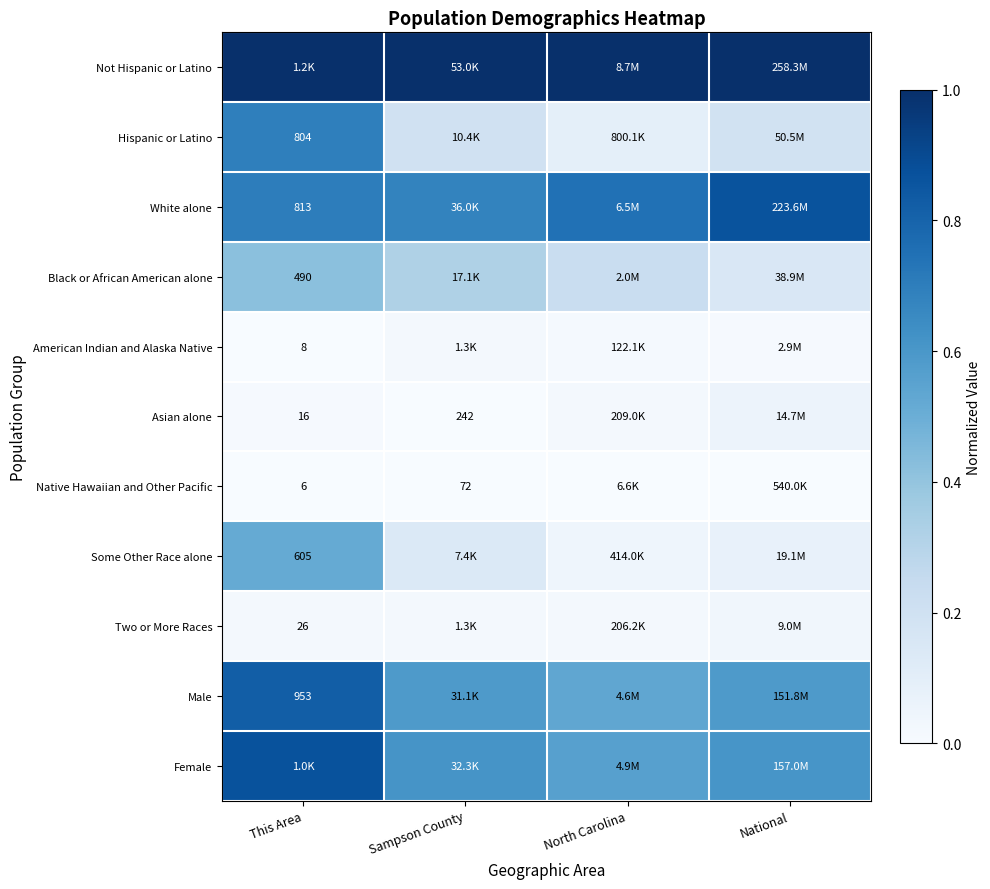

What is the difference between the highest and lowest values at North Carolina?

1.0